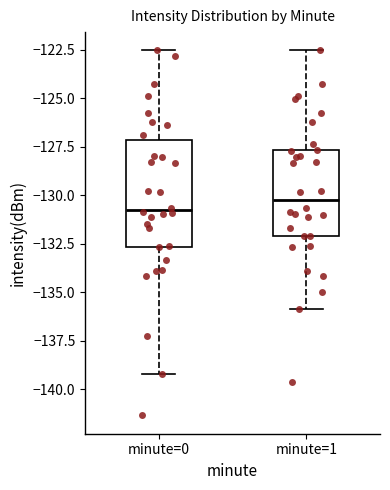

Reading left to right, transcribe this box plot: for each box, give where its median line is, the range the box spans, and where its two whiskers end, as read against the y-axis. The values are not printed on the chart, so give them approximately, as read against the axis.

minute=0: median -131.0, box -132.5 to -127.0, whiskers -139.5 to -122.5
minute=1: median -130.0, box -132.0 to -127.5, whiskers -136.0 to -122.5